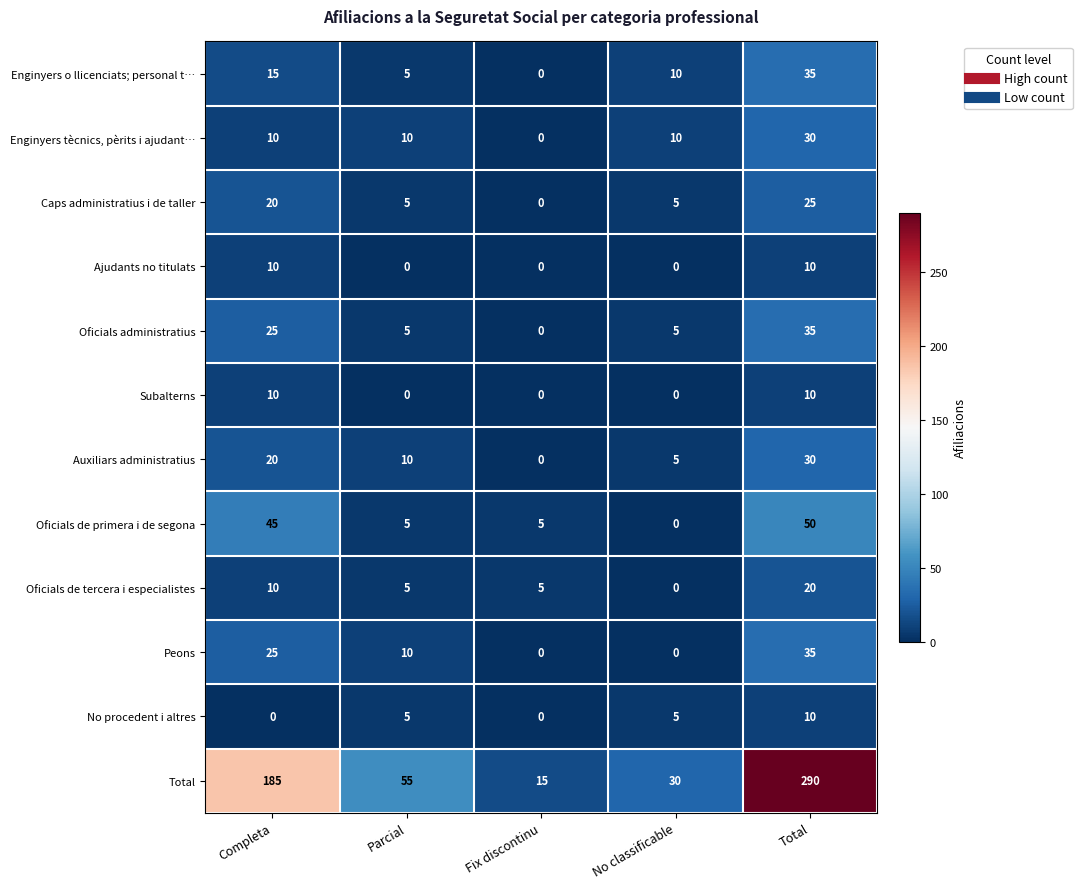

Which series has the largest total across all categories?

Total